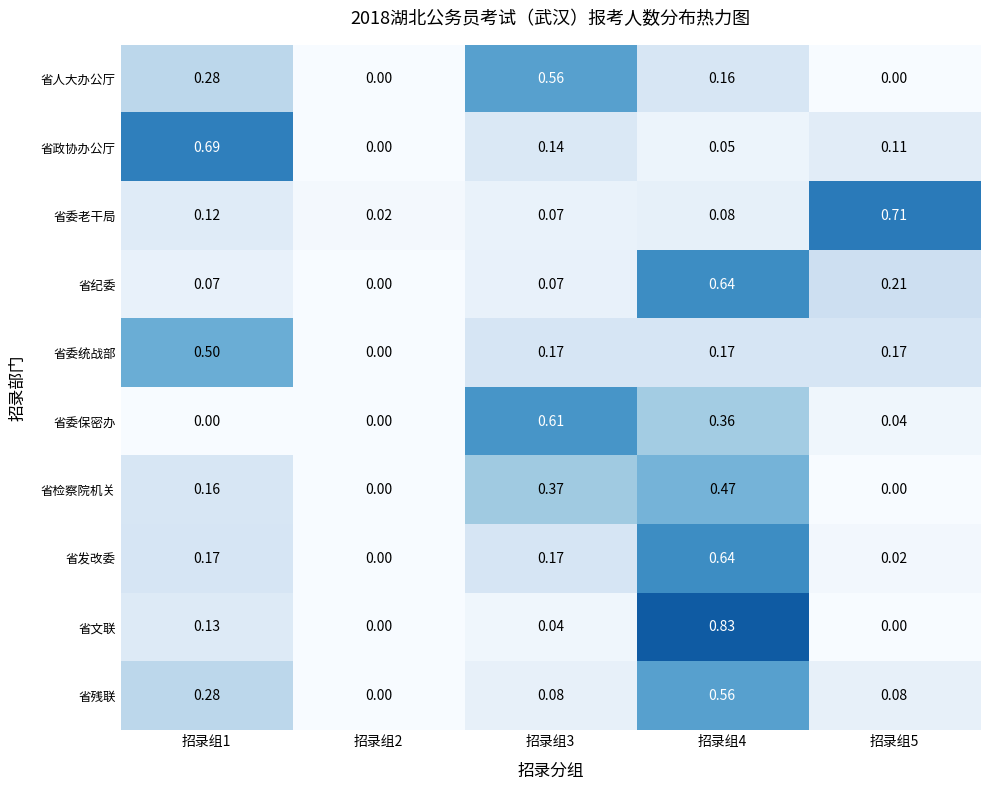

Is the value of 省发改委 at 招录组2 greater than the value of 省文联 at 招录组1?

No